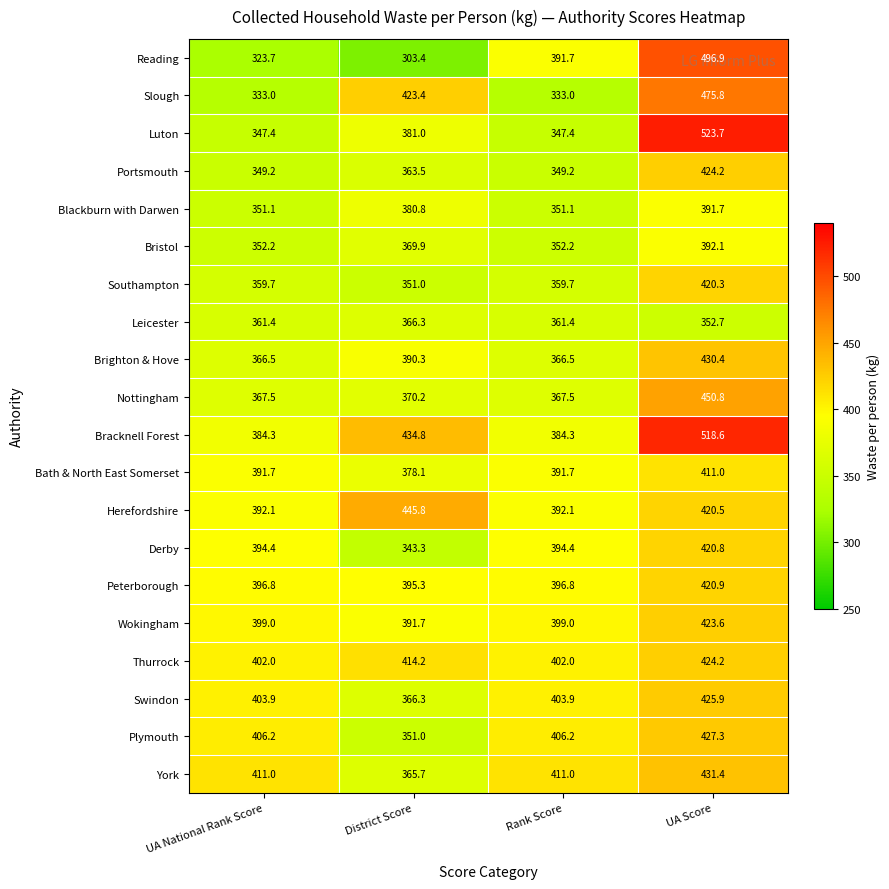

Is it true that Peterborough equals 395.3 at District Score?

True